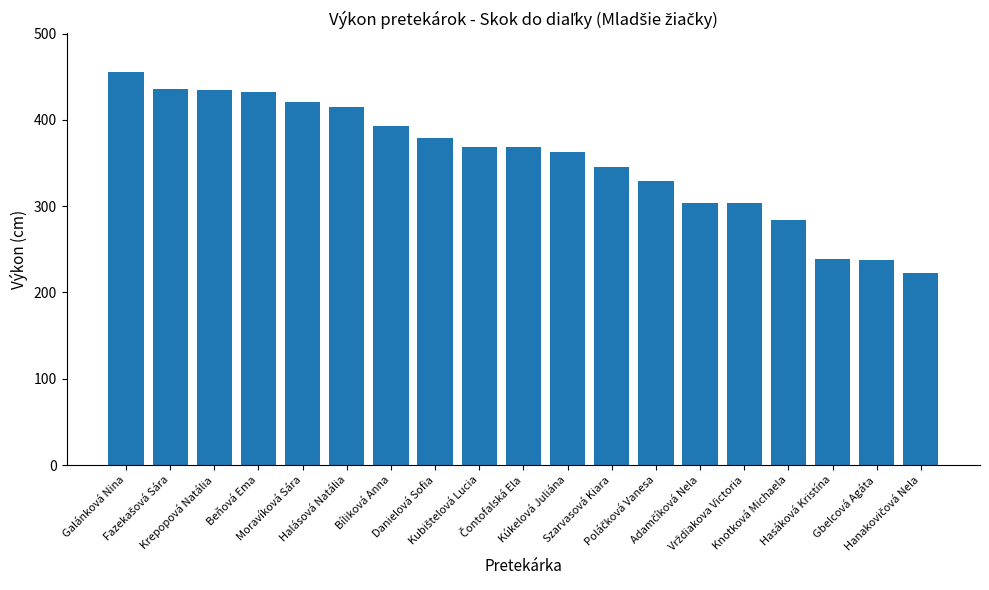

What is the greatest value displayed?

455